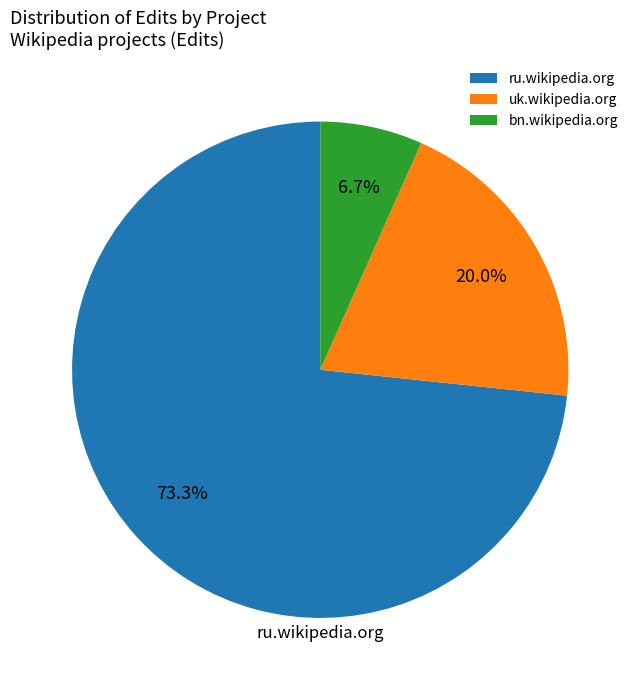

Which has a higher value, uk.wikipedia.org or ru.wikipedia.org?

ru.wikipedia.org